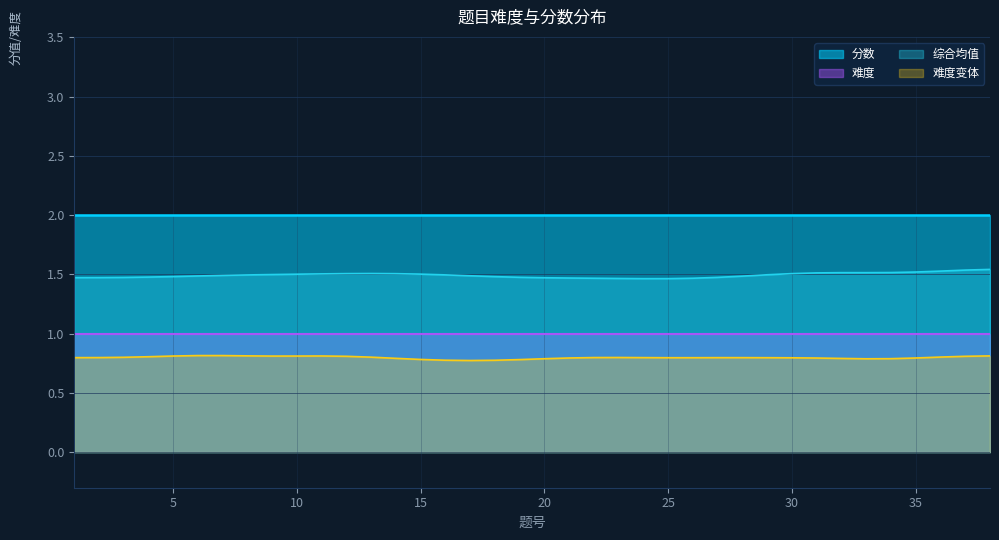

What is the highest value of the 分数 series?

2.0